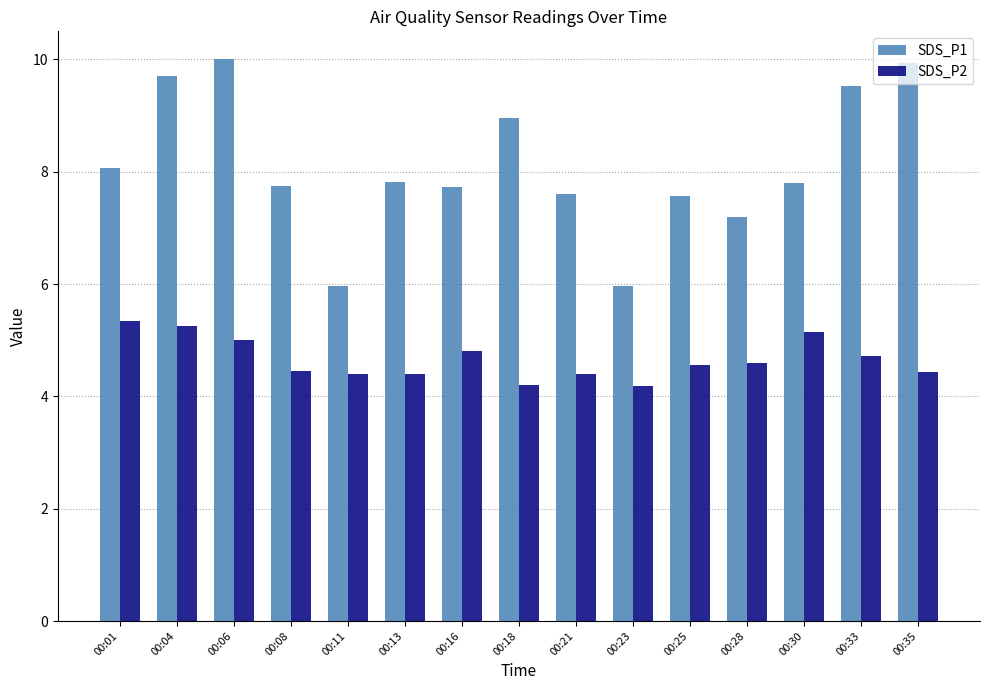

What is the total value across all series at 00:13?

12.2